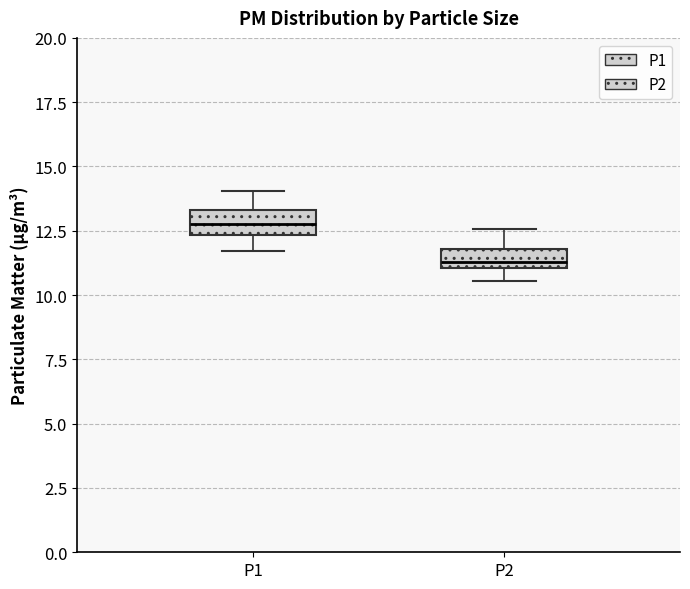

Reading left to right, read every box against the y-axis: the position of its median line, the range the box covers, and the ends of its whiskers. The values are not printed on the chart, so give them approximately, as read against the axis.

P1: median 13.0, box 12.5 to 13.5, whiskers 11.5 to 14.0
P2: median 11.5, box 11.0 to 12.0, whiskers 10.5 to 12.5